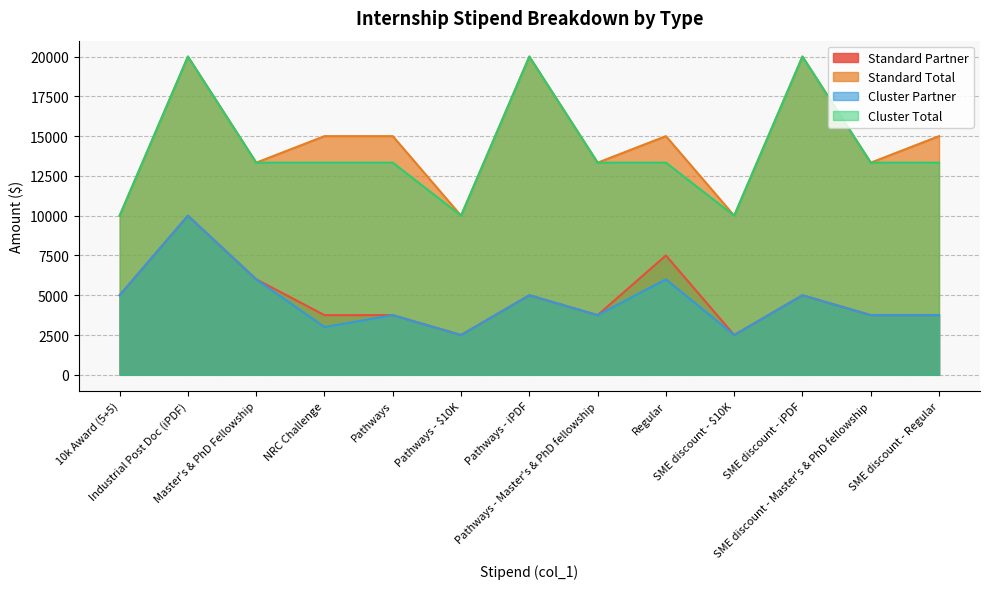

What is the spread (max minus min) of values at Pathways - iPDF?

15000.0